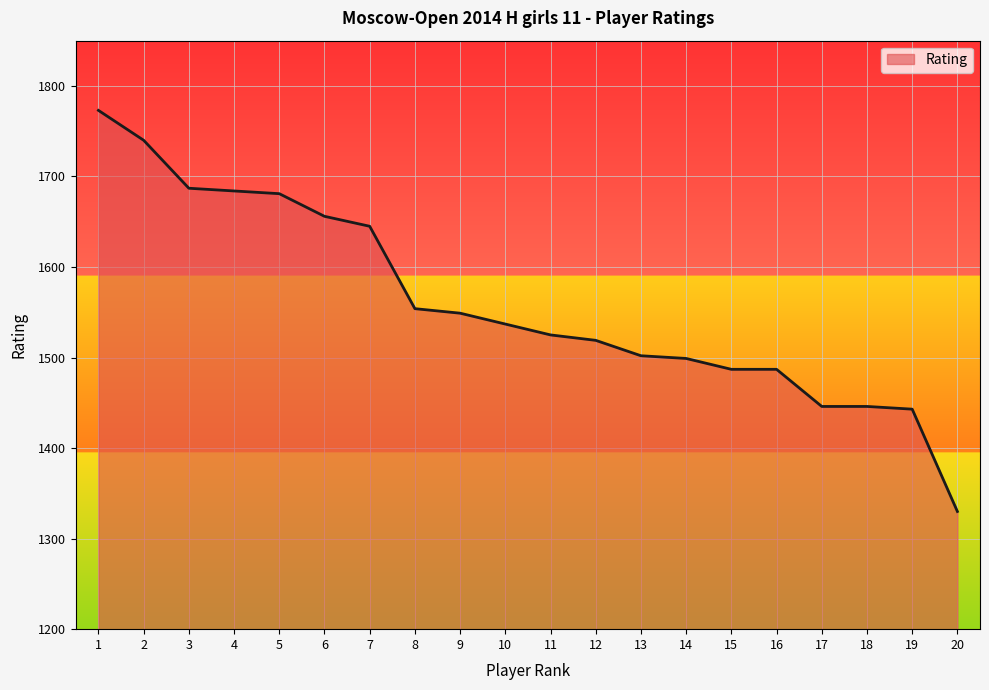

Between 17 and 12, which is larger?

12